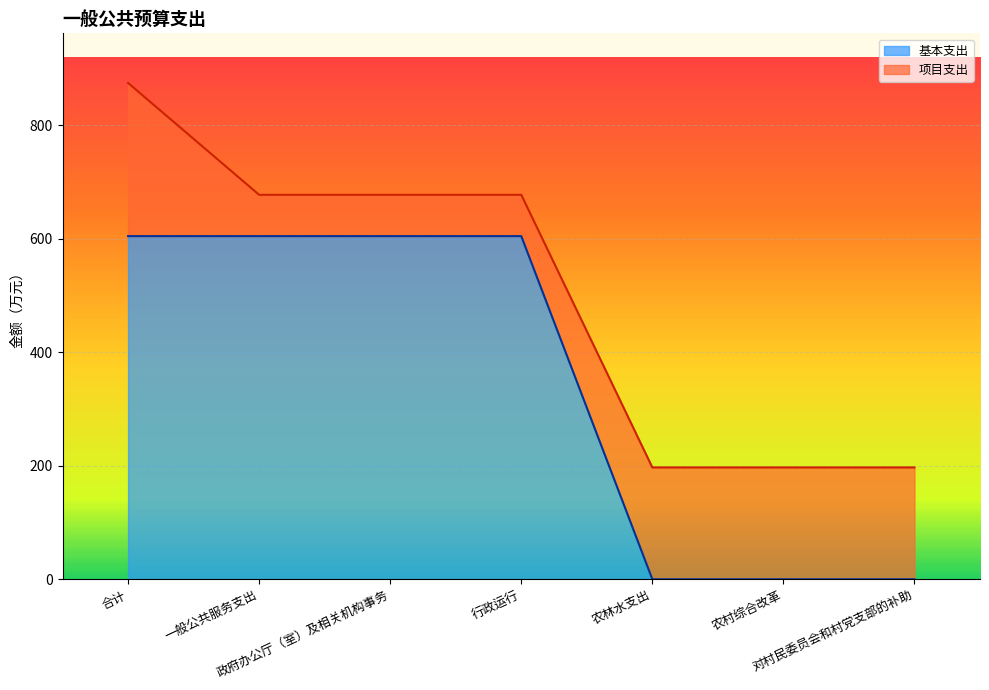

Rank the categories by value from lowest to highest.

农林水支出, 农村综合改革, 对村民委员会和村党支部的补助, 合计, 一般公共服务支出, 政府办公厅（室）及相关机构事务, 行政运行